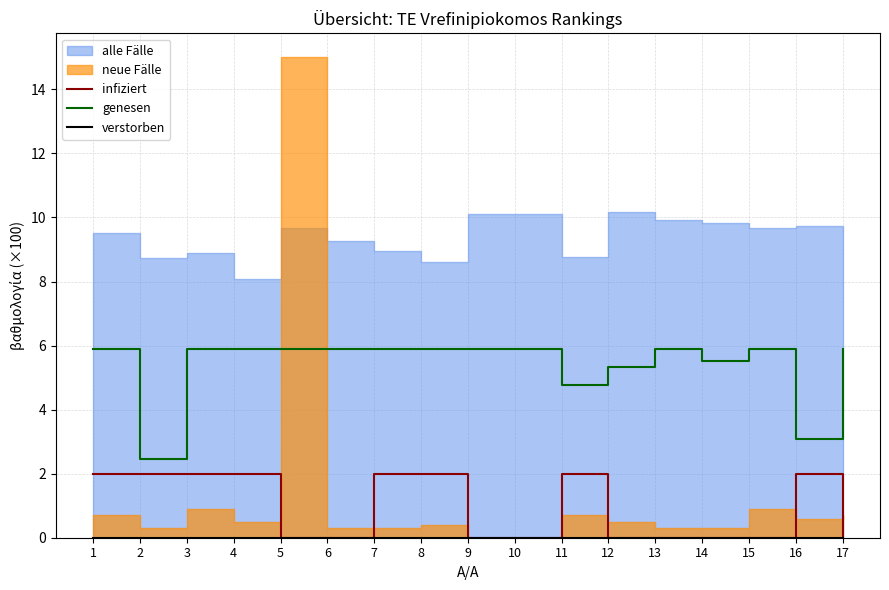

What is the sum of all infiziert values?

16.0